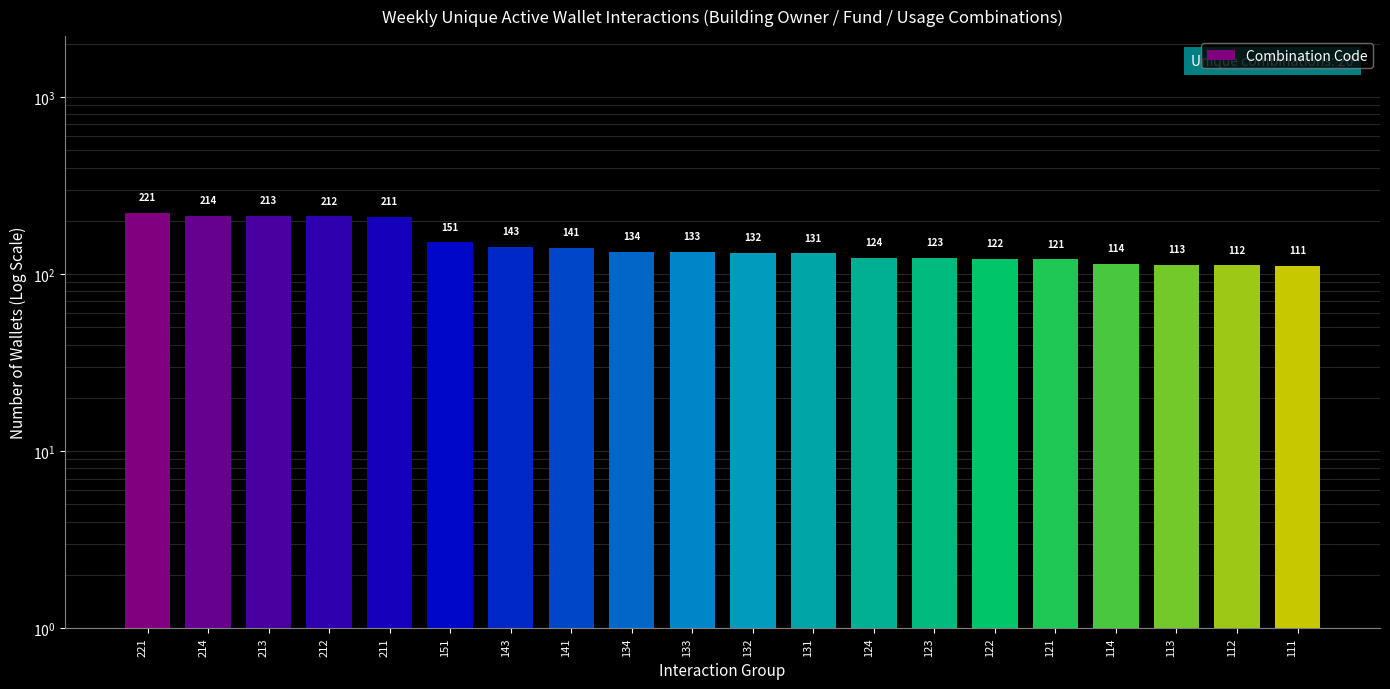

Rank the categories by value from highest to lowest.

221, 214, 213, 212, 211, 151, 143, 141, 134, 133, 132, 131, 124, 123, 122, 121, 114, 113, 112, 111